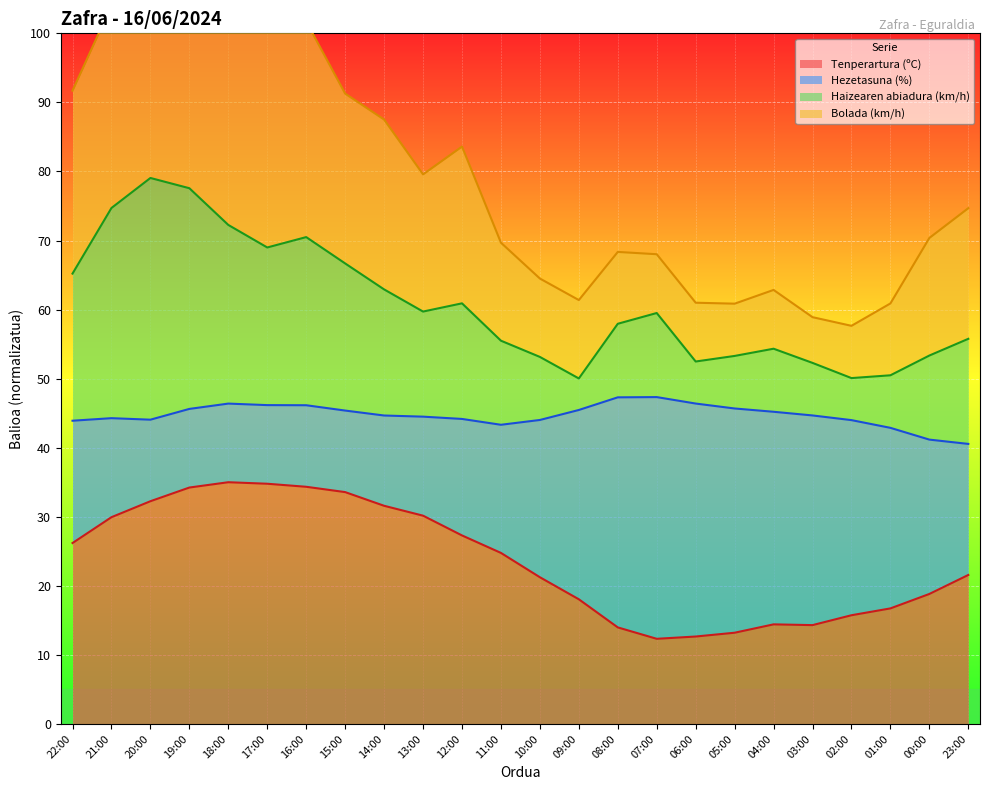

What is the lowest value of the Tenperartura (ºC) series?

12.3